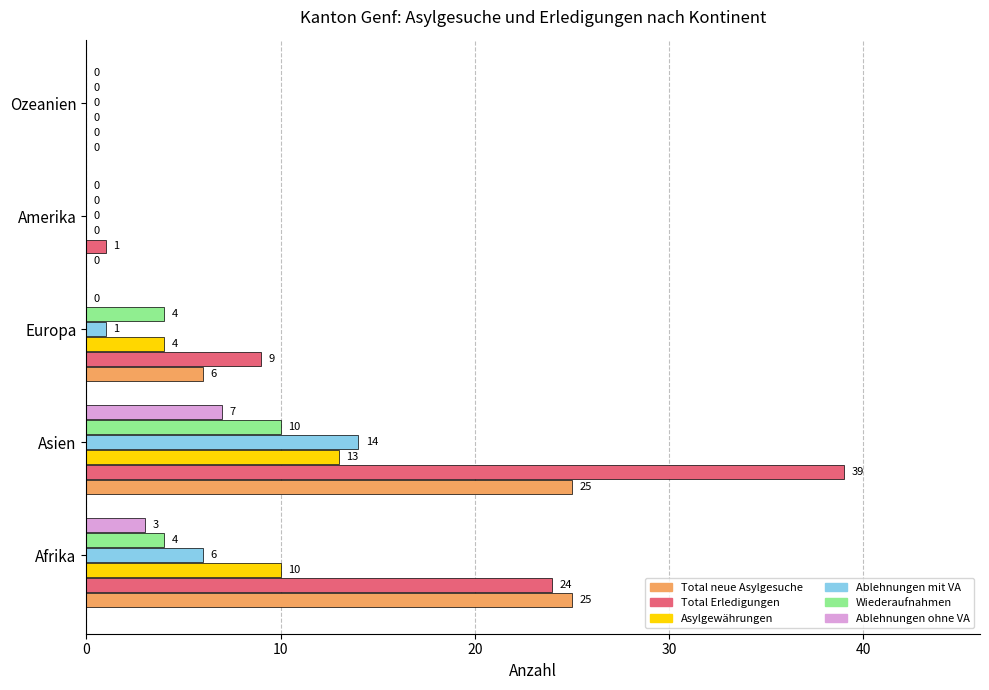

The Ablehnungen mit VA series shows 14 at Asien. True or false?

True